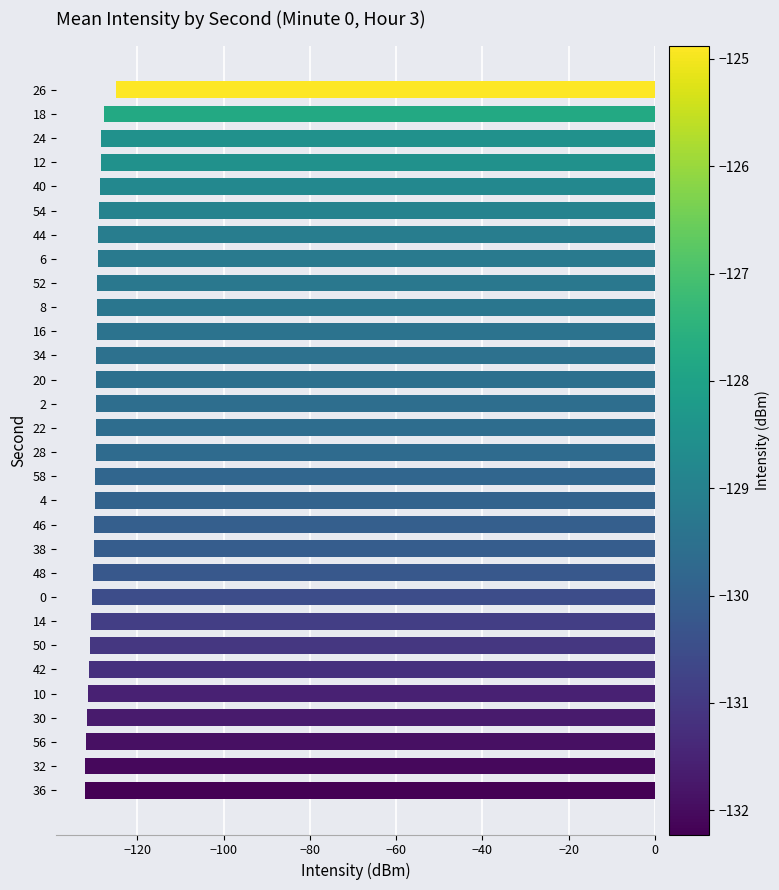

True or false: the data shows -39.3 at 26.

False